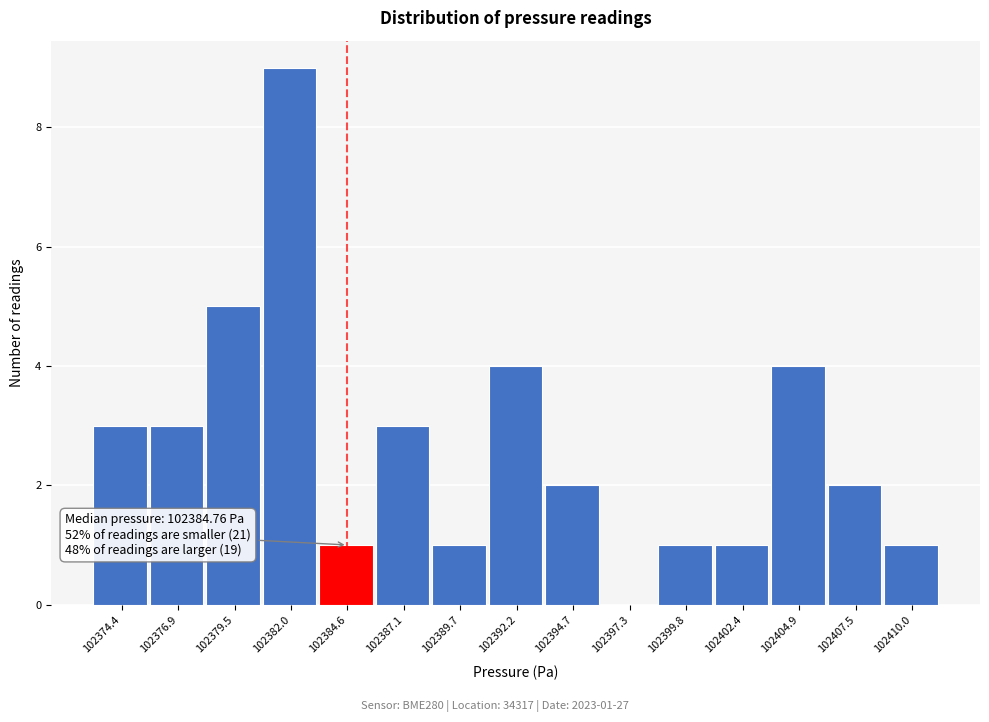

Reading left to right, what are all the values shown in this chart?

102374.4=3	102376.9=3	102379.5=5	102382.0=9	102384.6=1	102387.1=3	102389.7=1	102392.2=4	102394.7=2	102397.3=0	102399.8=1	102402.4=1	102404.9=4	102407.5=2	102410.0=1